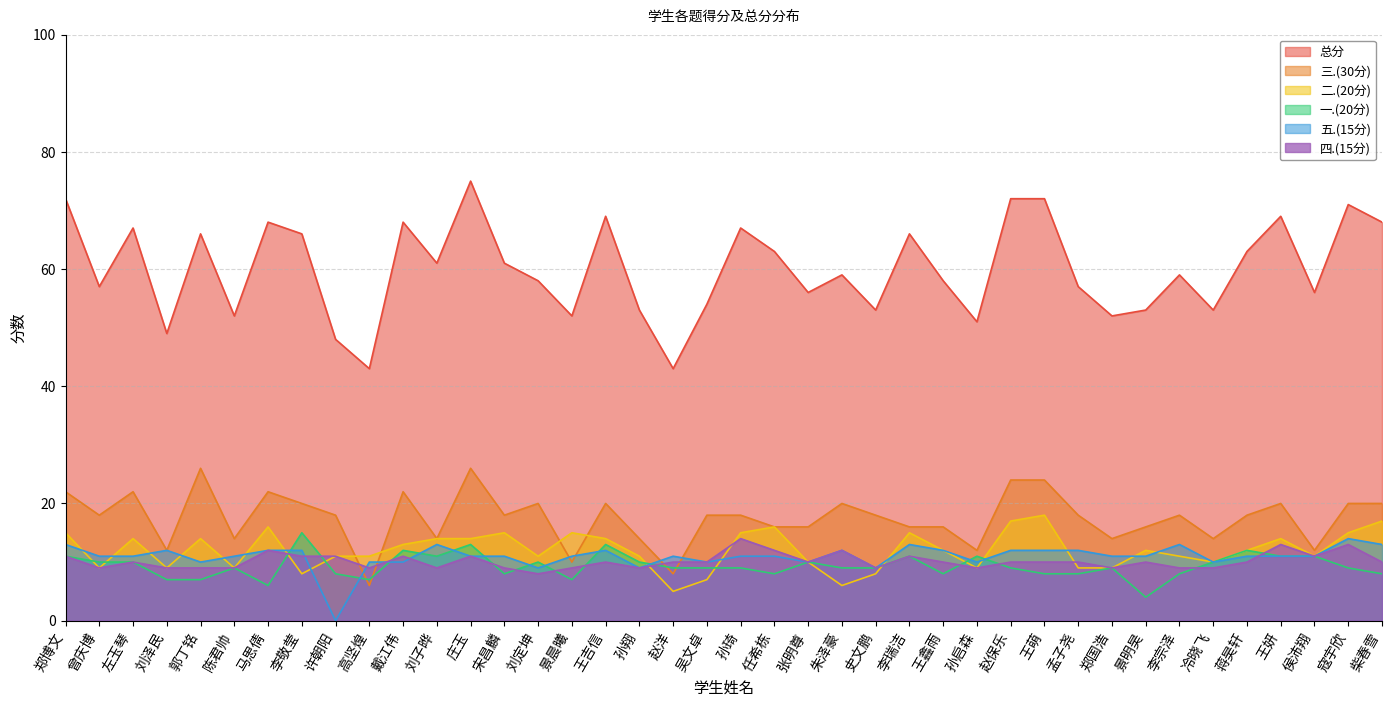

Count the number of categories in the chart.

40